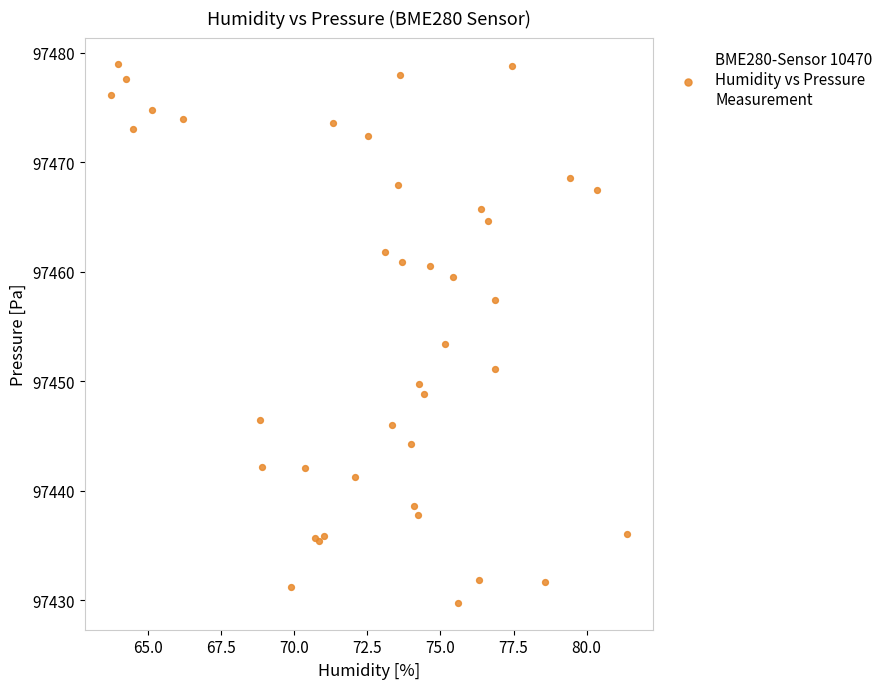

What Y value in the scatter plot is closest to 97454?

97453.4